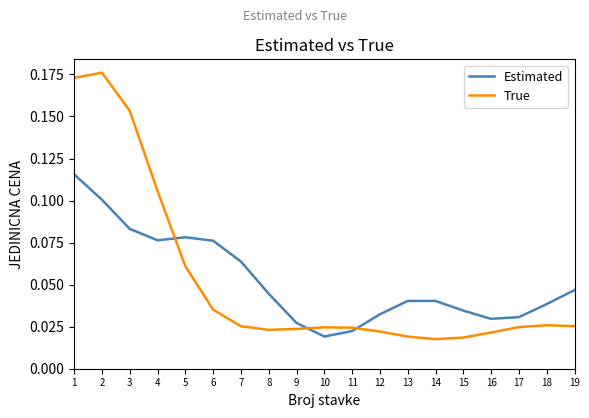

How many series are shown in this chart?

2